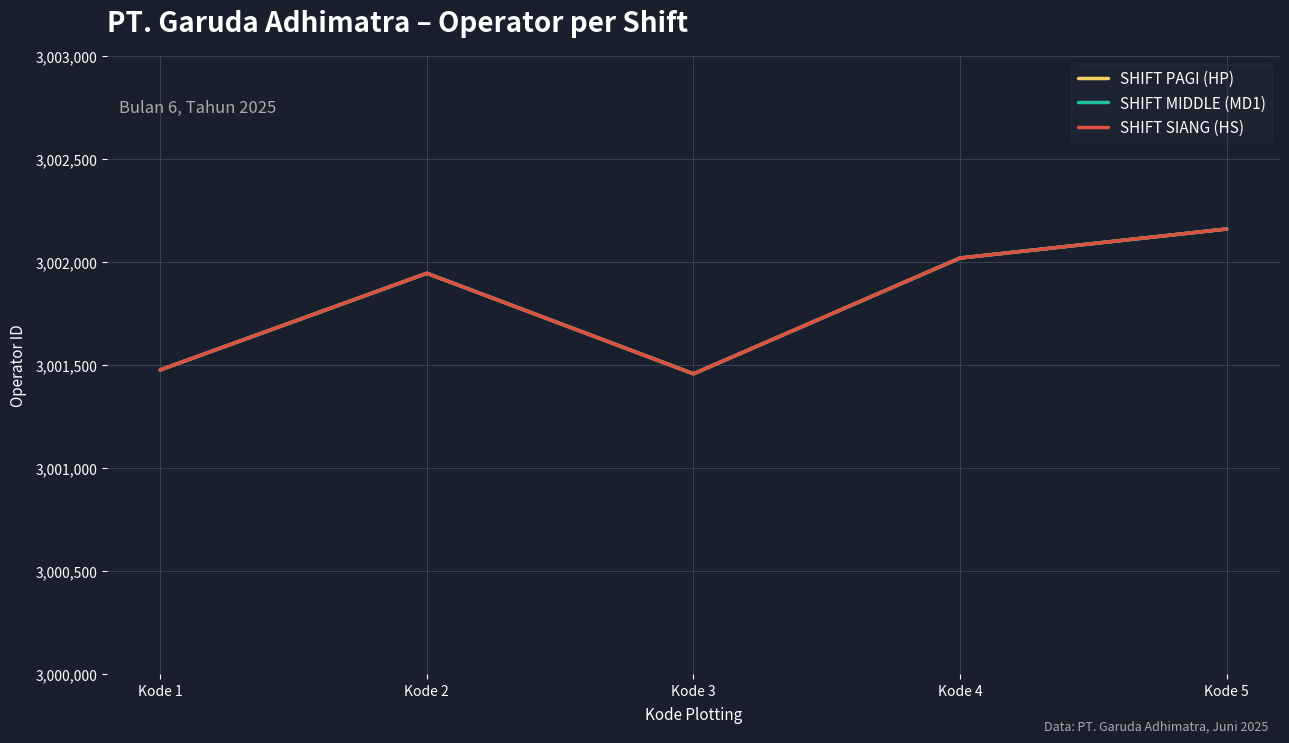

At Kode 3, list the series in order from smallest to largest.

SHIFT PAGI (HP), SHIFT MIDDLE (MD1), SHIFT SIANG (HS)